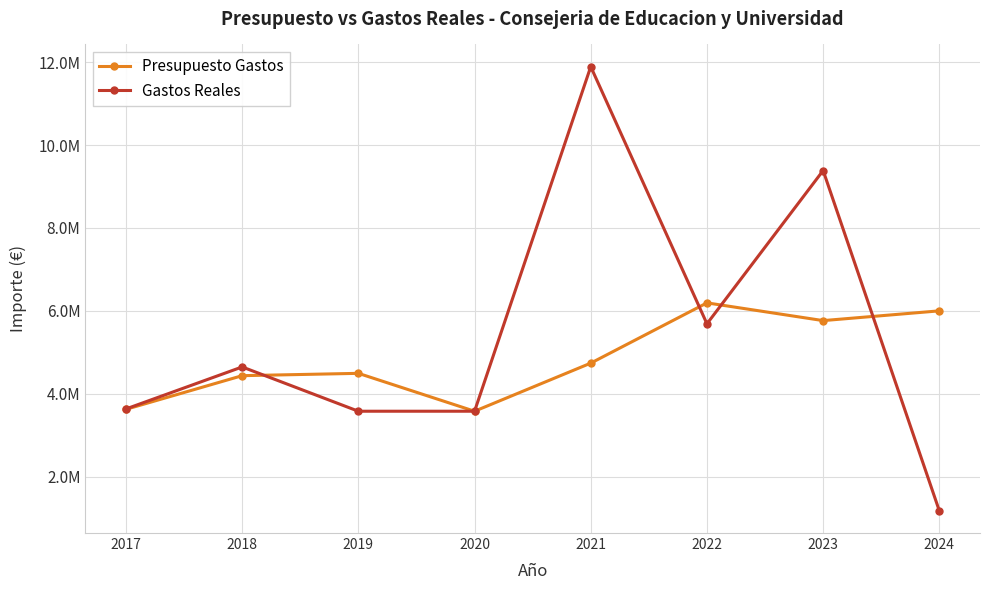

At how many categories does at least one series exceed 11270391?

1